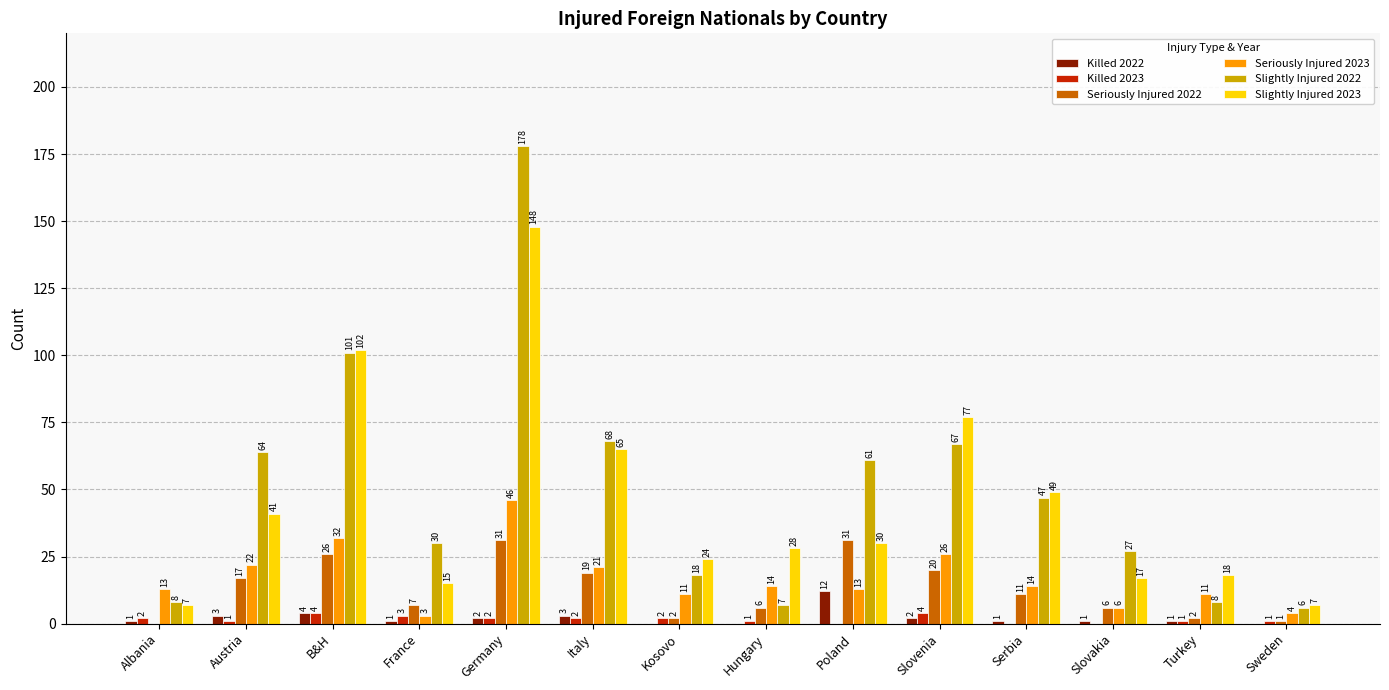

Where is Slightly Injured 2022 nearest to the value 92?

B&H